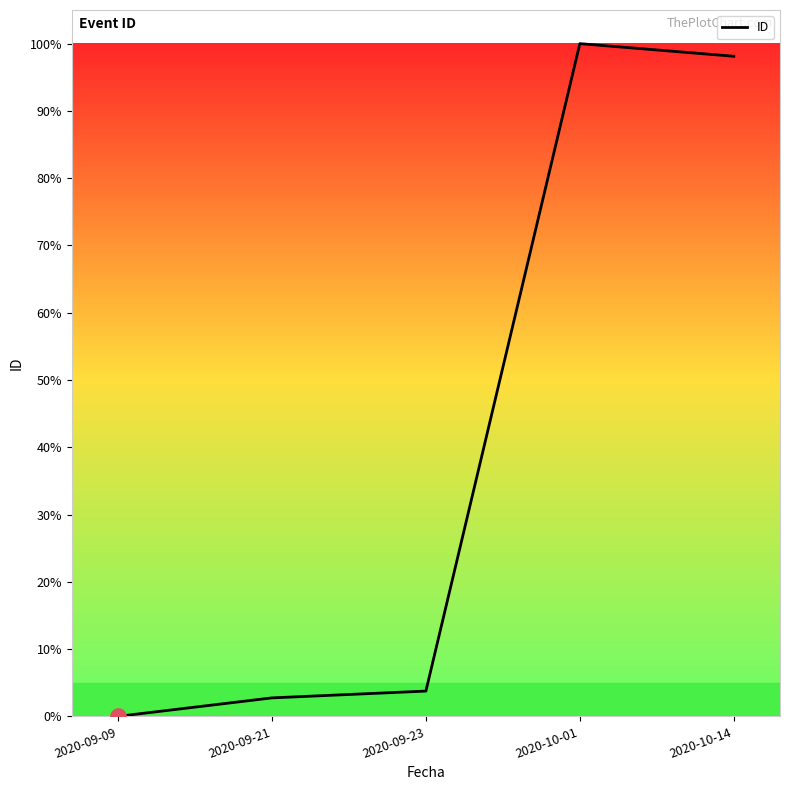

What is the ratio of the value at 2020-10-14 to the value at 2020-10-01?

1.0